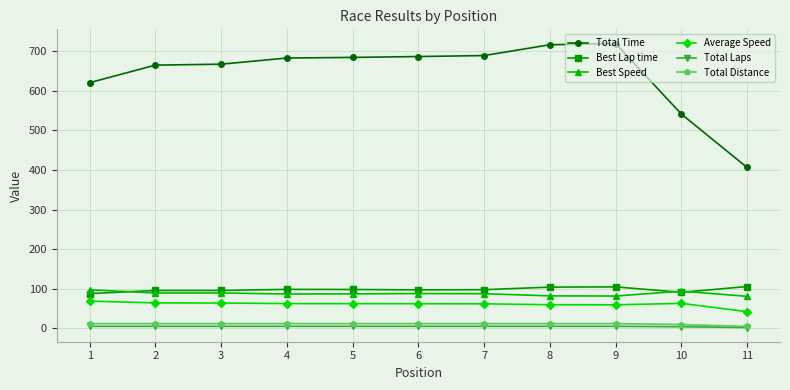

What is the maximum value shown in the chart?

719.5